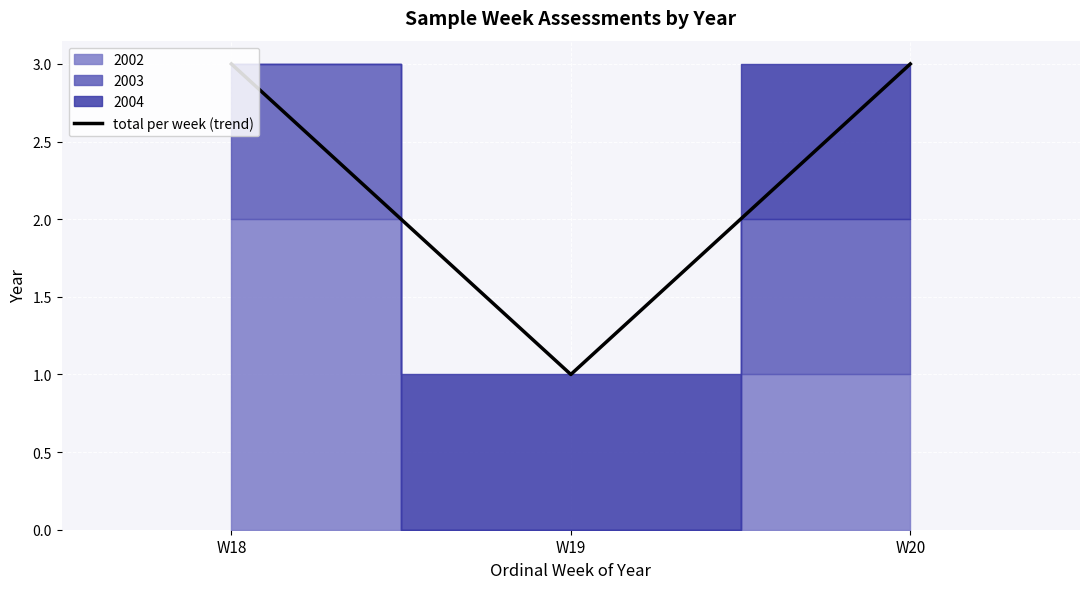

What is the sum of all values?

7